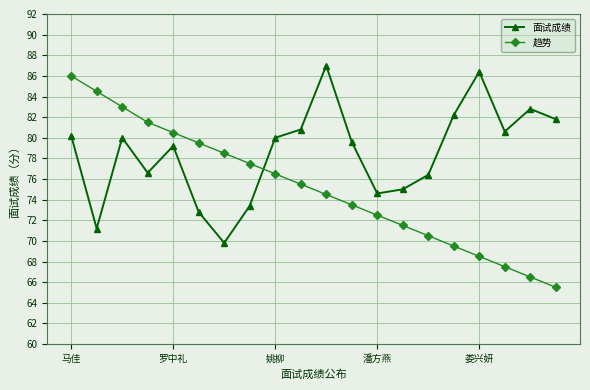

Reading left to right, transcribe all the data shown in this chart.

面试成绩: 80.2	71.2	80.0	76.6	79.2	72.8	69.8	73.4	80.0	80.8	87.0	79.6	74.6	75.0	76.4	82.2	86.4	80.6	82.8	81.8
趋势: 86.0	84.5	83.0	81.5	80.5	79.5	78.5	77.5	76.5	75.5	74.5	73.5	72.5	71.5	70.5	69.5	68.5	67.5	66.5	65.5